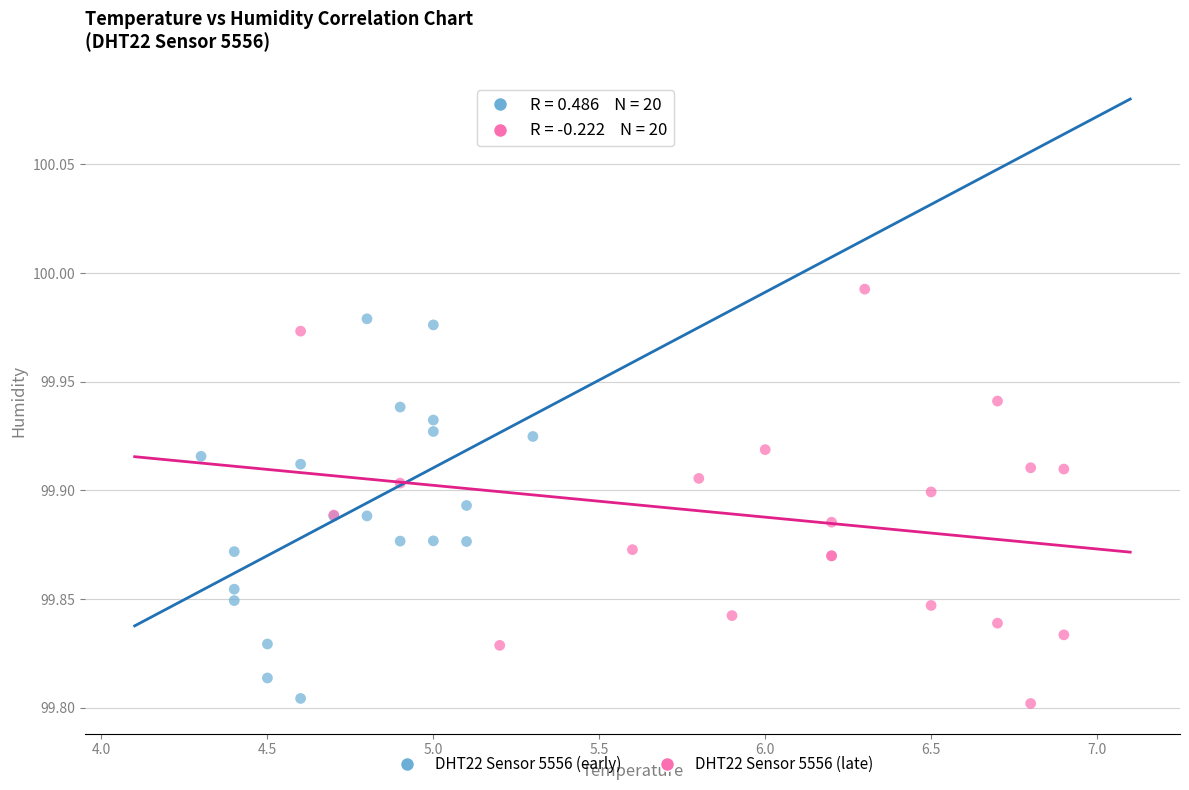

What are all the series names shown in the legend?

DHT22 Sensor 5556 (early), DHT22 Sensor 5556 (late)